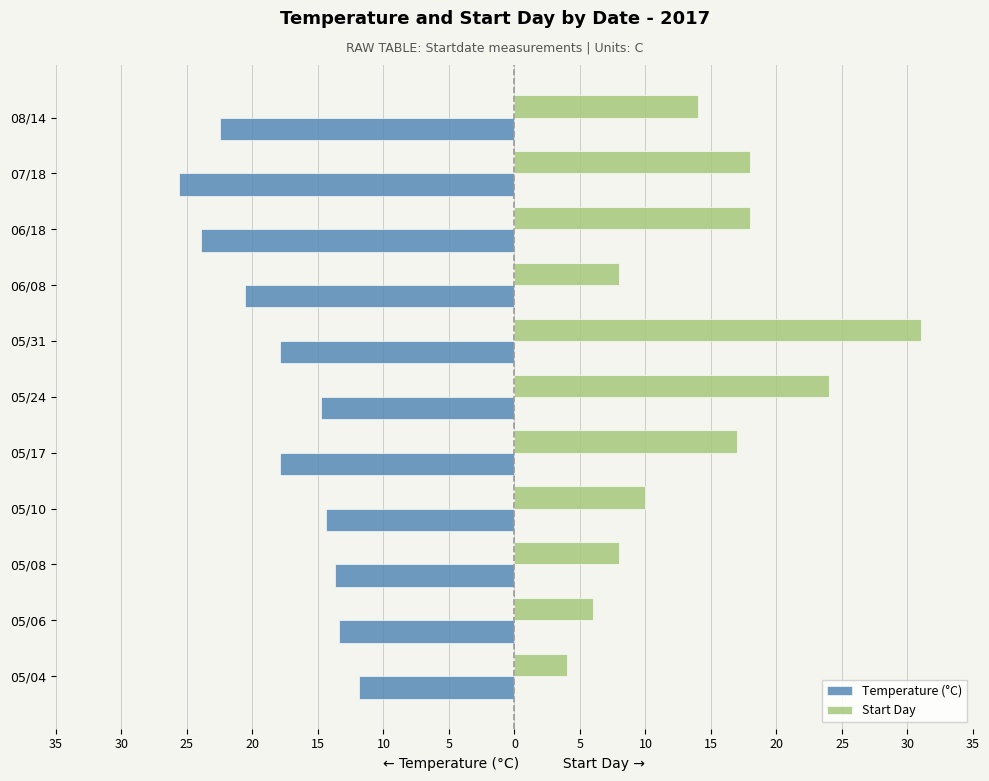

What are all the series names shown in the legend?

Temperature (°C), Start Day